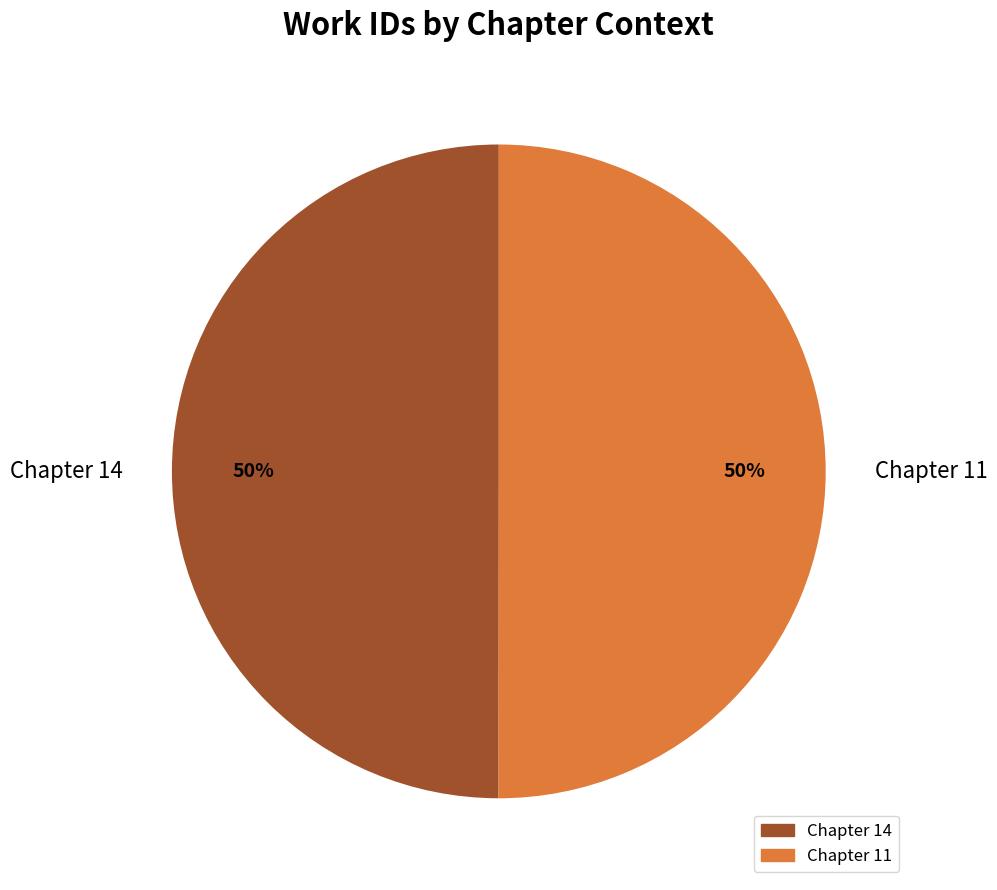

Is it true that Chapter 11 is 59% of the pie?

False